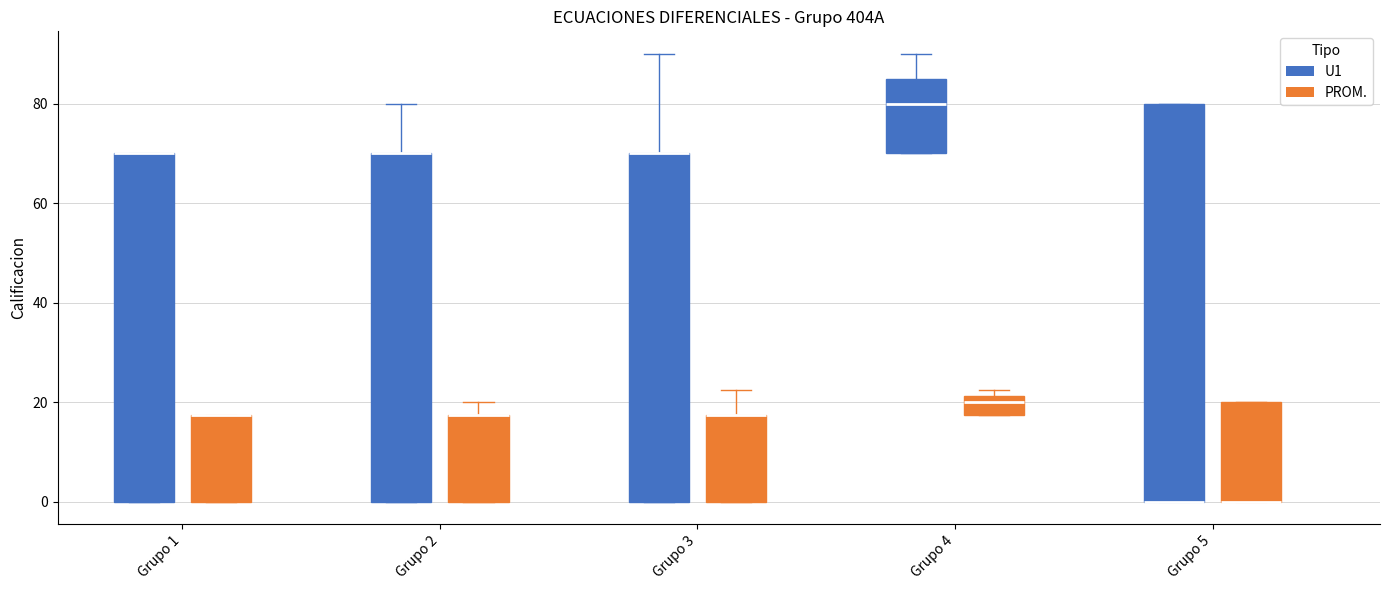

Comparing the boxes themselves (not the whiskers), which one is the tallest?

Grupo 5 (U1)